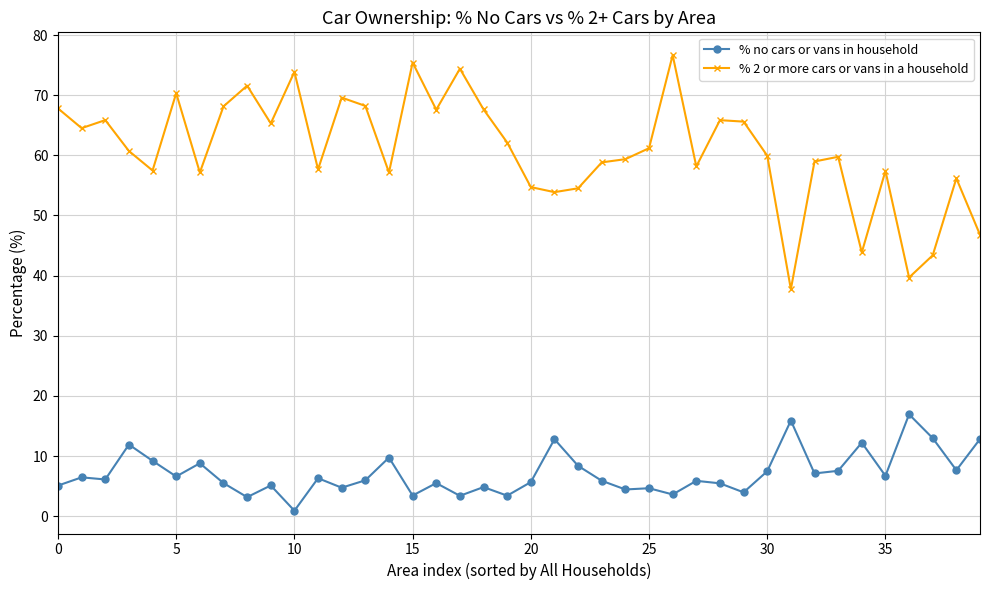

Which series has the largest range (max minus min)?

% 2 or more cars or vans in a household